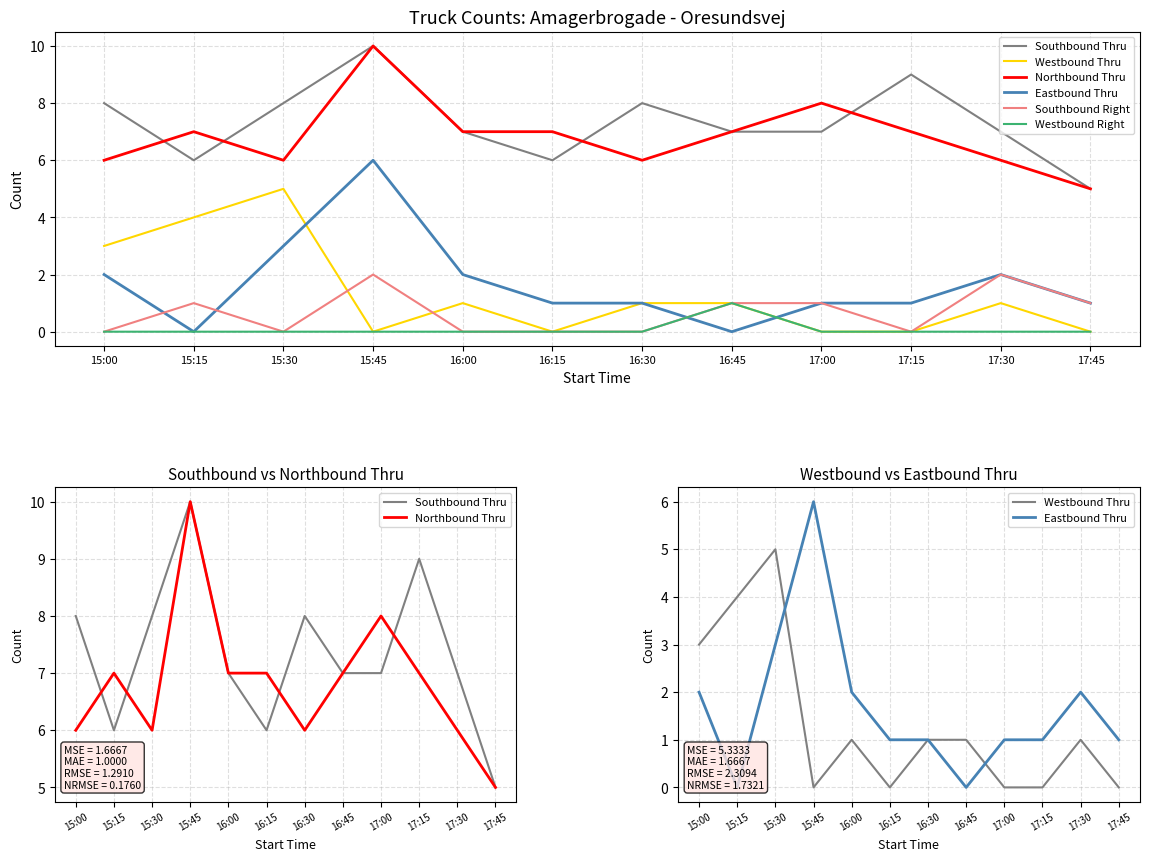

Rank the series at 15:15 from lowest to highest value.

Eastbound Thru, Westbound Right, Southbound Right, Westbound Thru, Southbound Thru, Northbound Thru